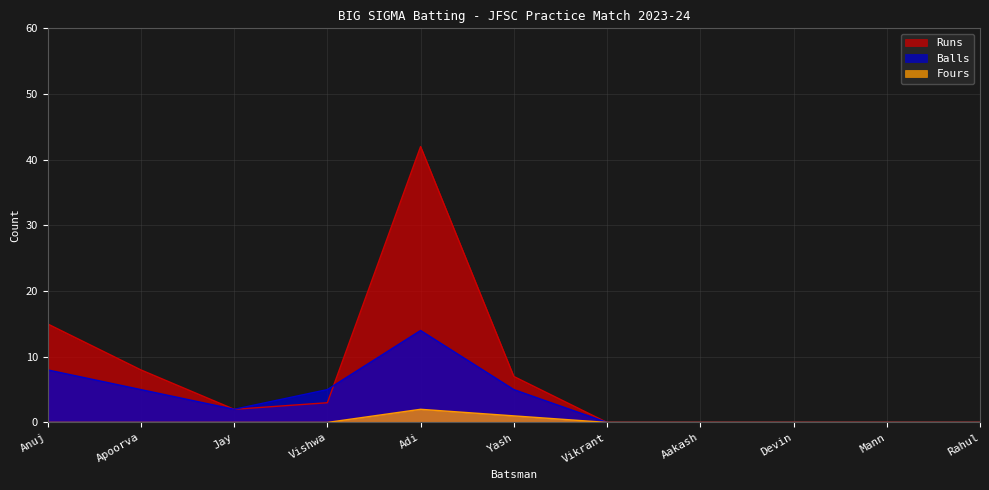

Reading right to left, transcribe all the data shown in this chart.

Runs: 0	0	0	0	0	7	42	3	2	8	15
Balls: 0	0	0	0	0	5	14	5	2	5	8
Fours: 0	0	0	0	0	1	2	0	0	0	0